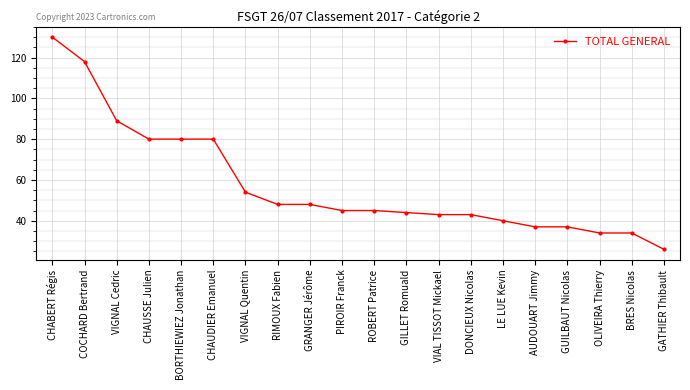

True or false: the data shows 43 at DONCIEUX Nicolas.

True